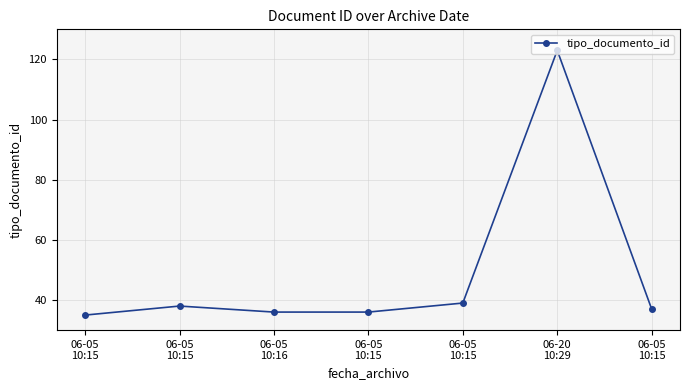

Read the value at 06-05
10:15, to the nearest 5.

35